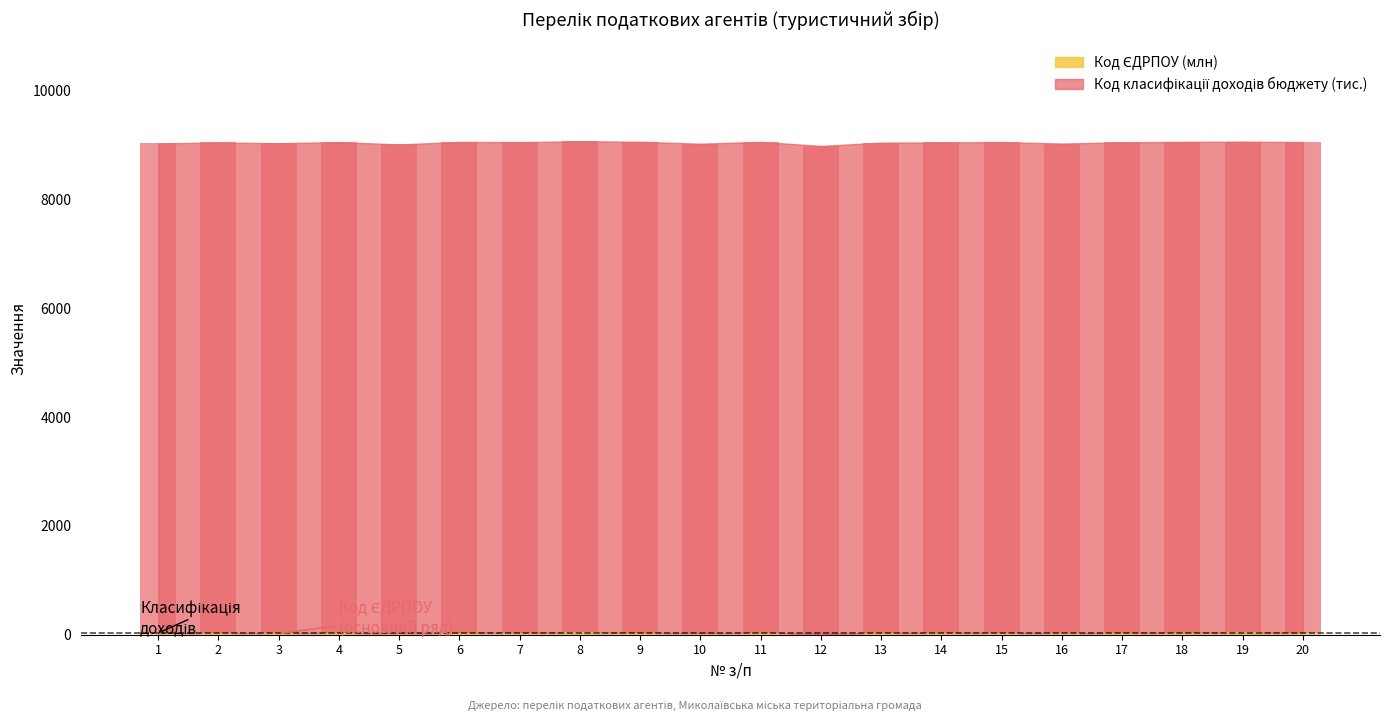

What is the average value?

30.7